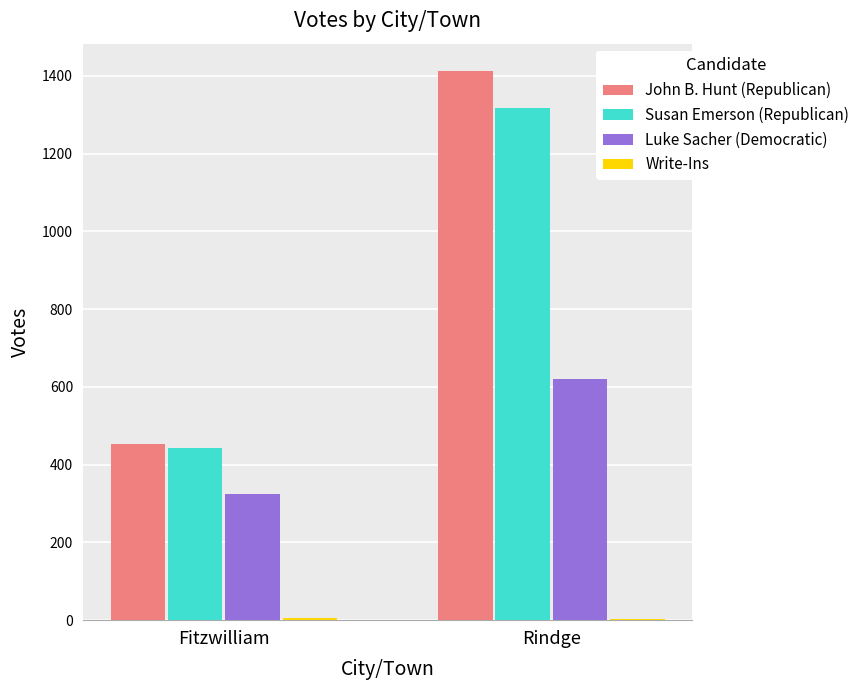

Which series has the widest spread of values?

John B. Hunt (Republican)